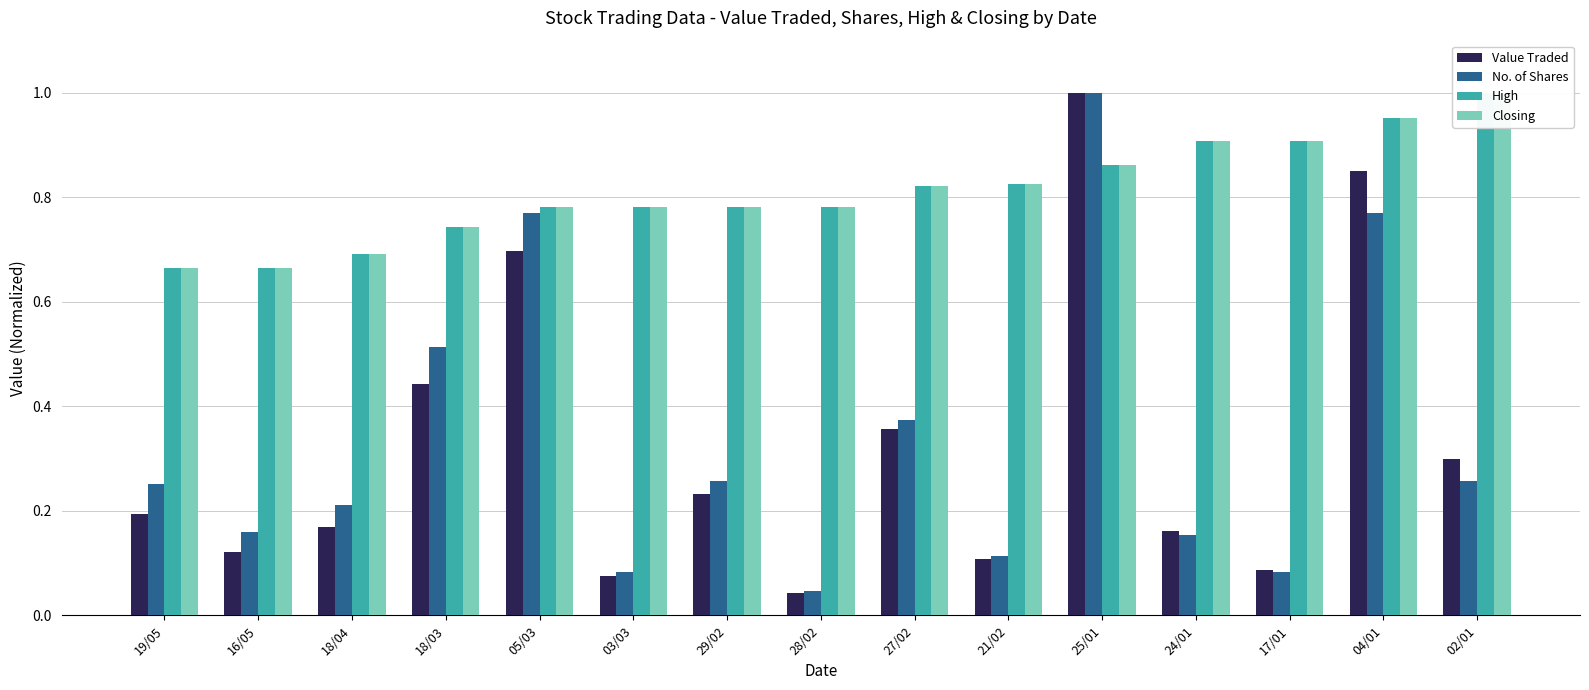

What is the greatest value displayed?

1.0